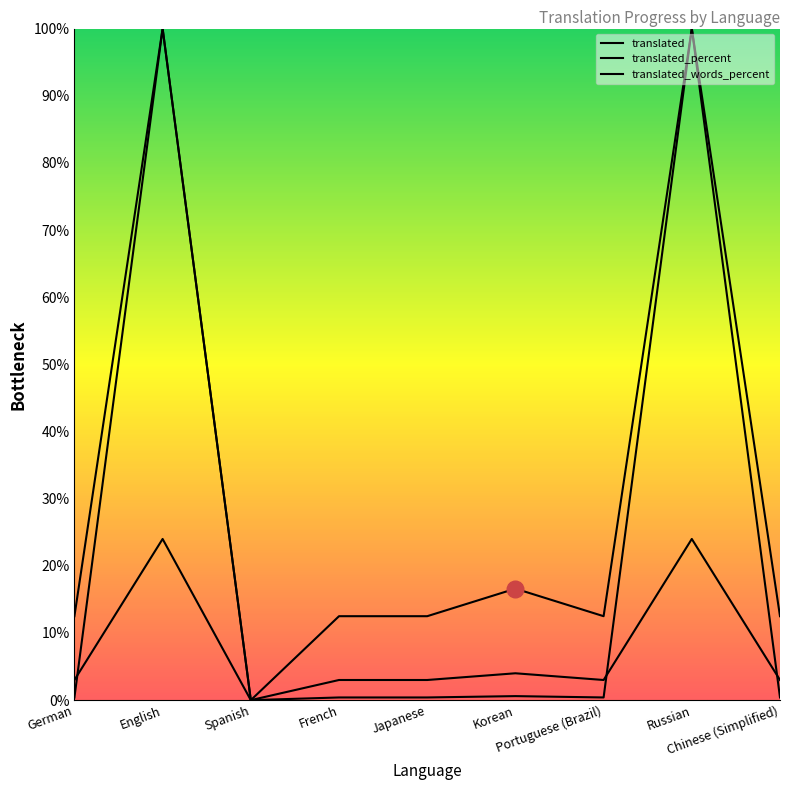

What is the maximum value for translated_words_percent?

100.0